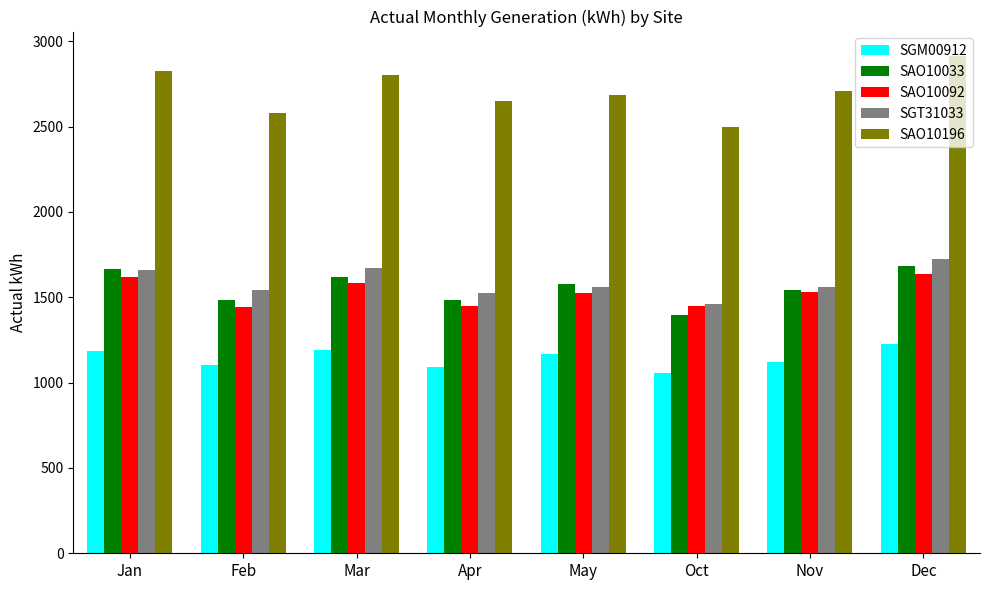

What is the value of the SAO10196 bar at the 1st from the left?

2826.5